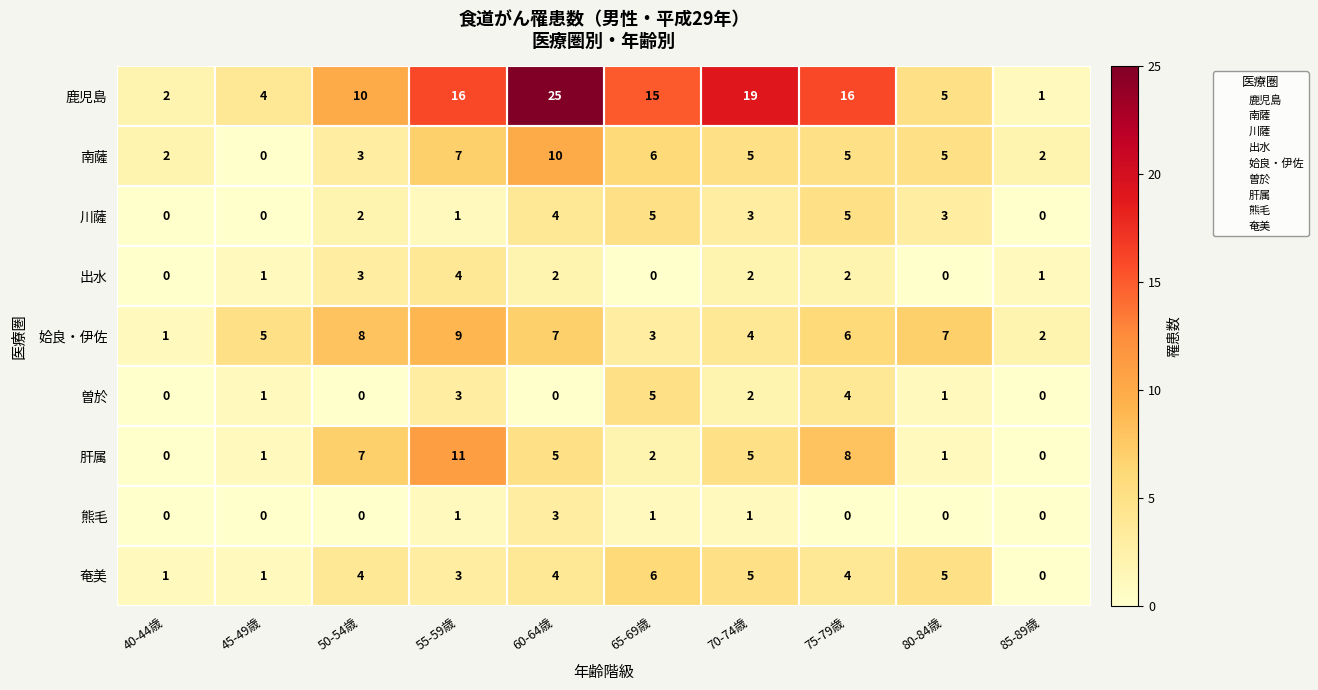

At which label does 熊毛 reach its peak?

60-64歳